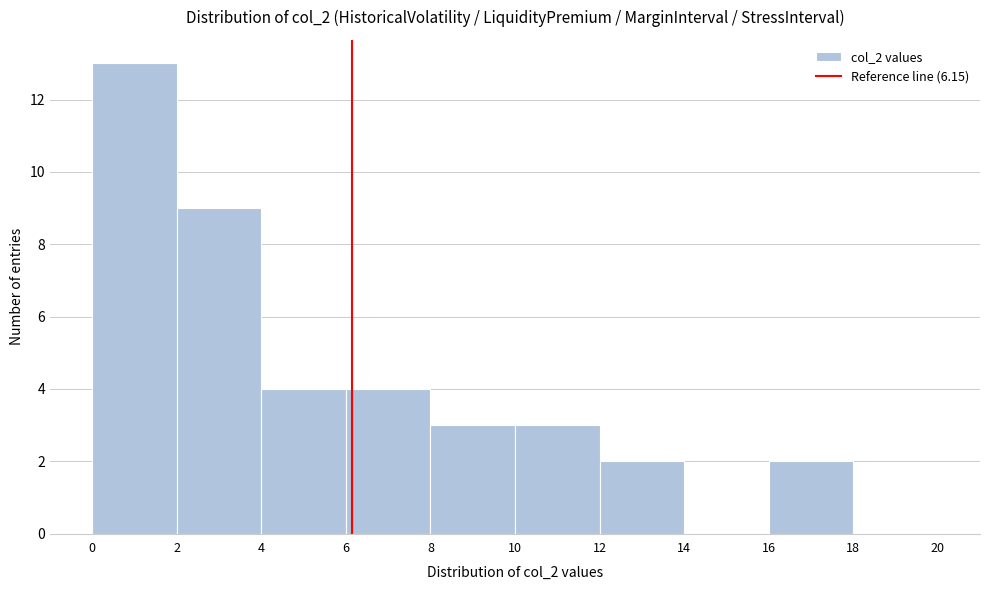

Reading left to right, list every bar in this chart as the range it spans on the x-axis followed by its height. The values are not printed on the chart, so give them approximately, as read against the axis.

0 to 2: 13
2 to 4: 9
4 to 6: 4
6 to 8: 4
8 to 10: 3
10 to 12: 3
12 to 14: 2
14 to 16: 0
16 to 18: 2
18 to 20: 0